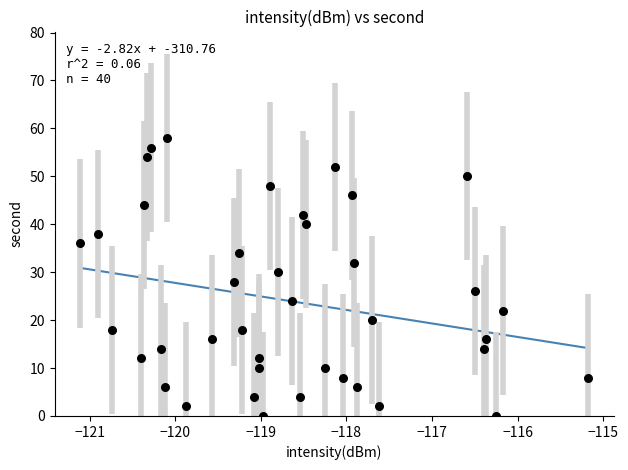

What is the range of Y values (max minus min)?

58